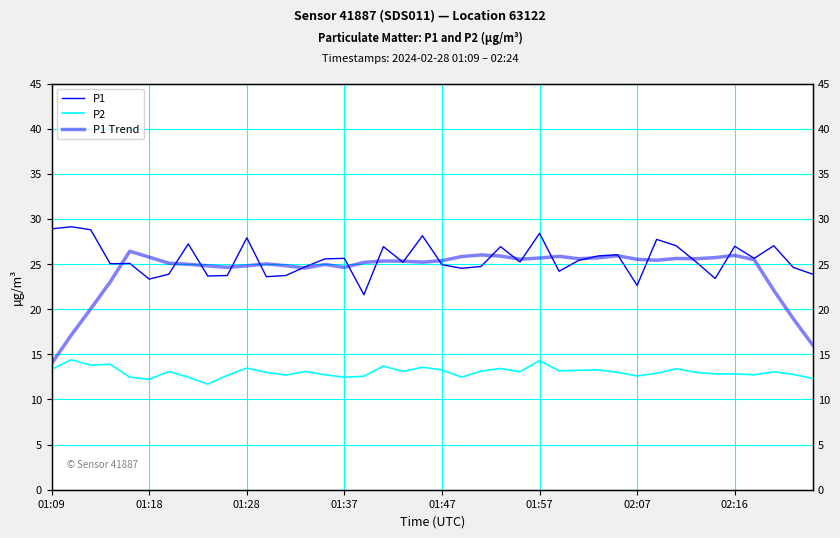

Which series changed the most between 11 and 22?

P1